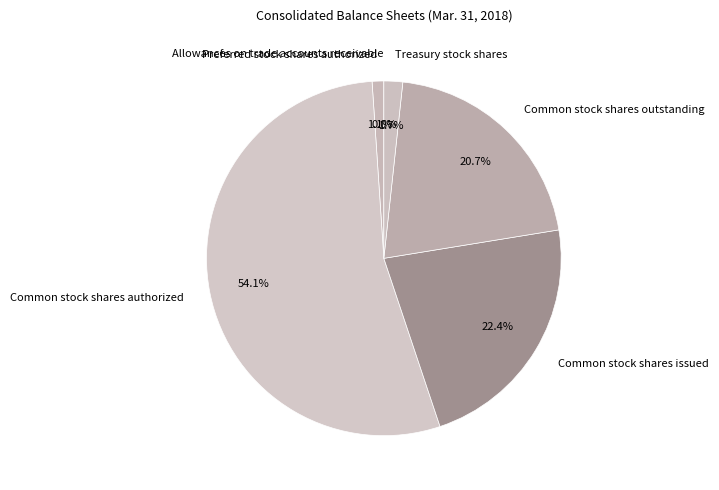

What percentage is the Preferred stock shares authorized slice, to the nearest percent?

1%